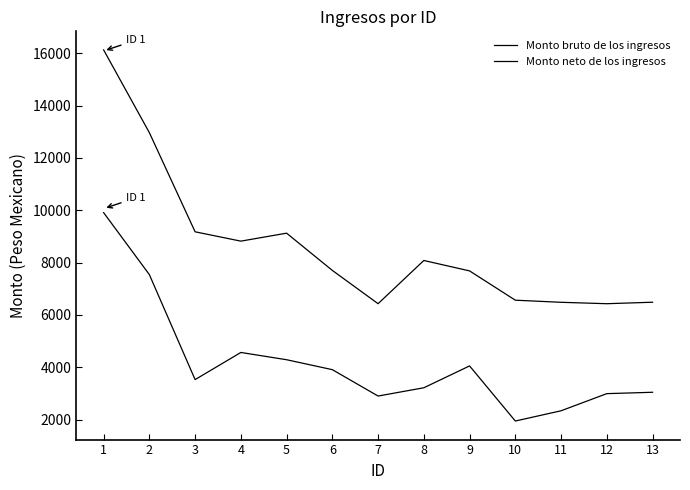

Which category has the lowest value in the Monto bruto de los ingresos series?

12